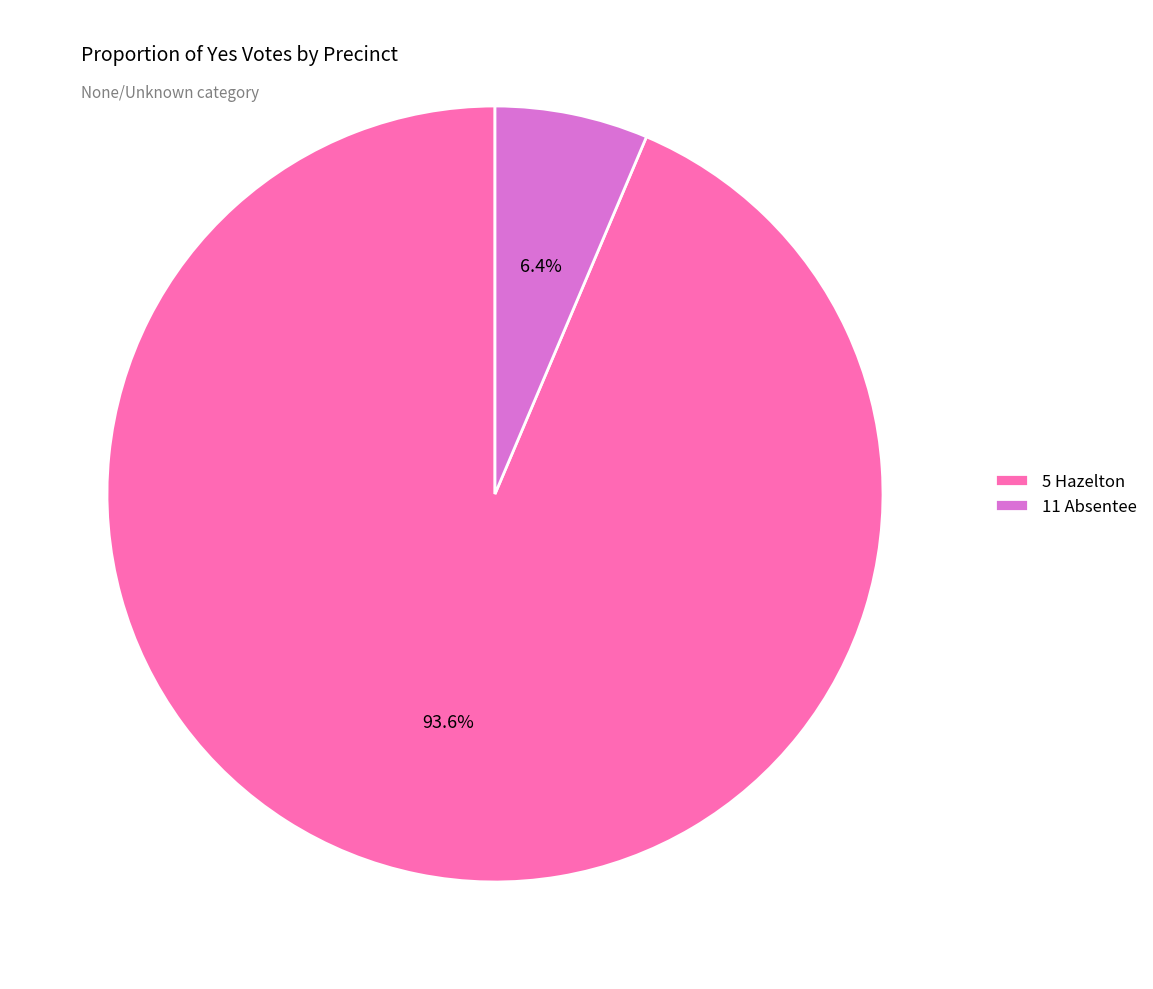

Between 11 Absentee and 5 Hazelton, which is larger?

5 Hazelton